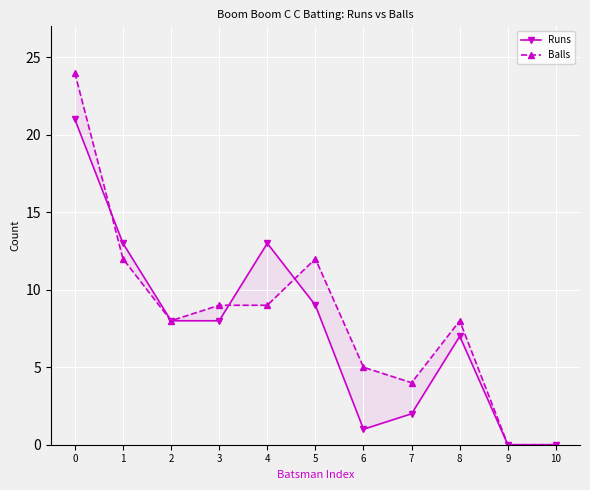

What is the spread (max minus min) of values at 0?

3